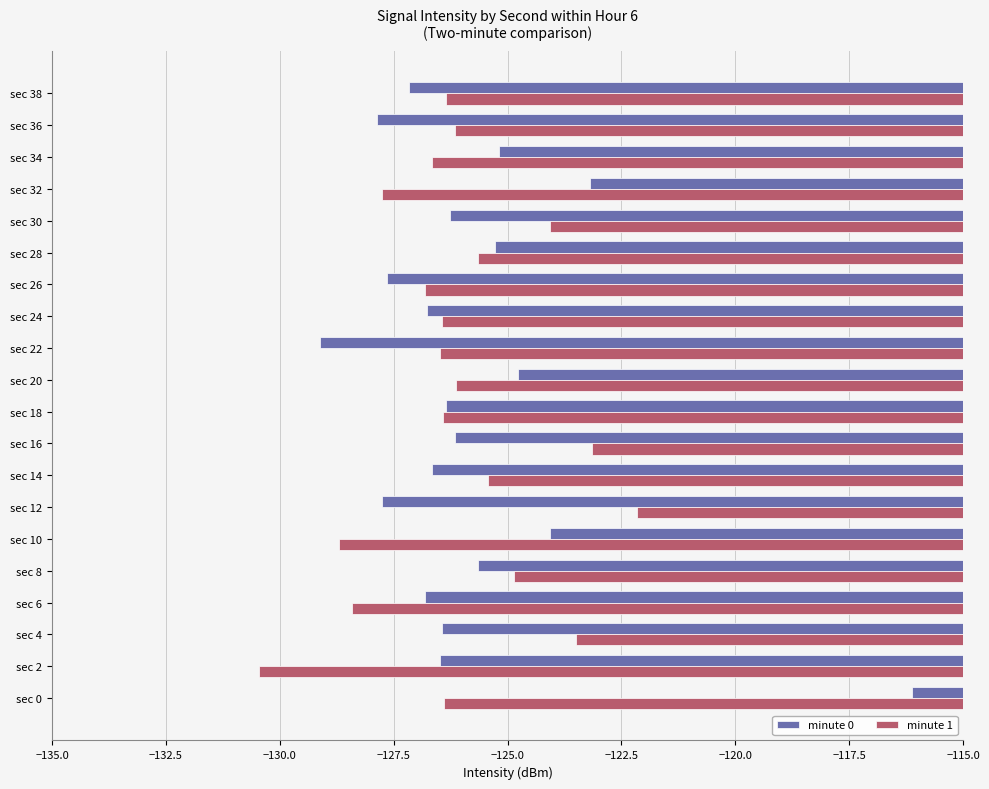

What is the total value across all series at sec 16?

-249.3